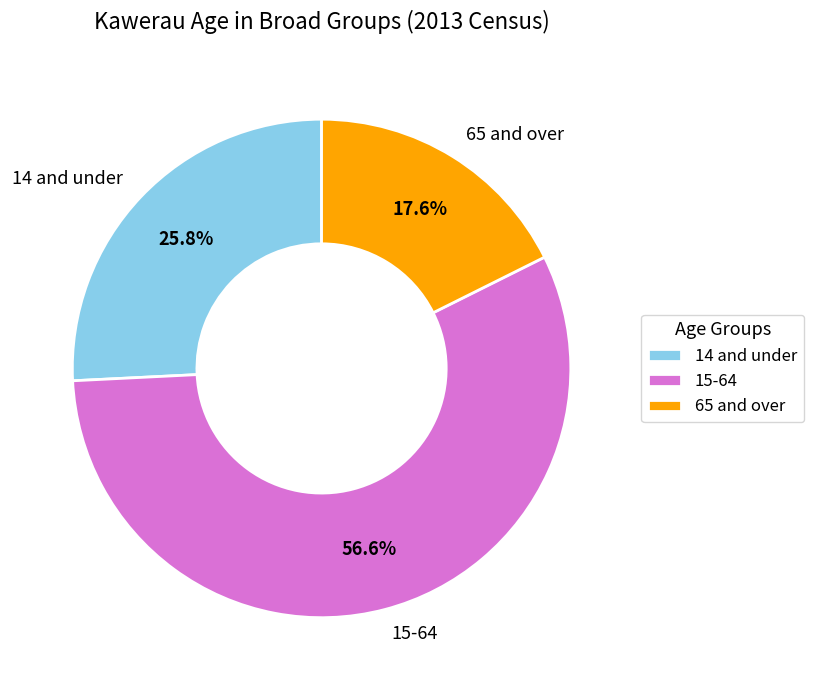

To the nearest percent, what portion does 14 and under represent?

26%